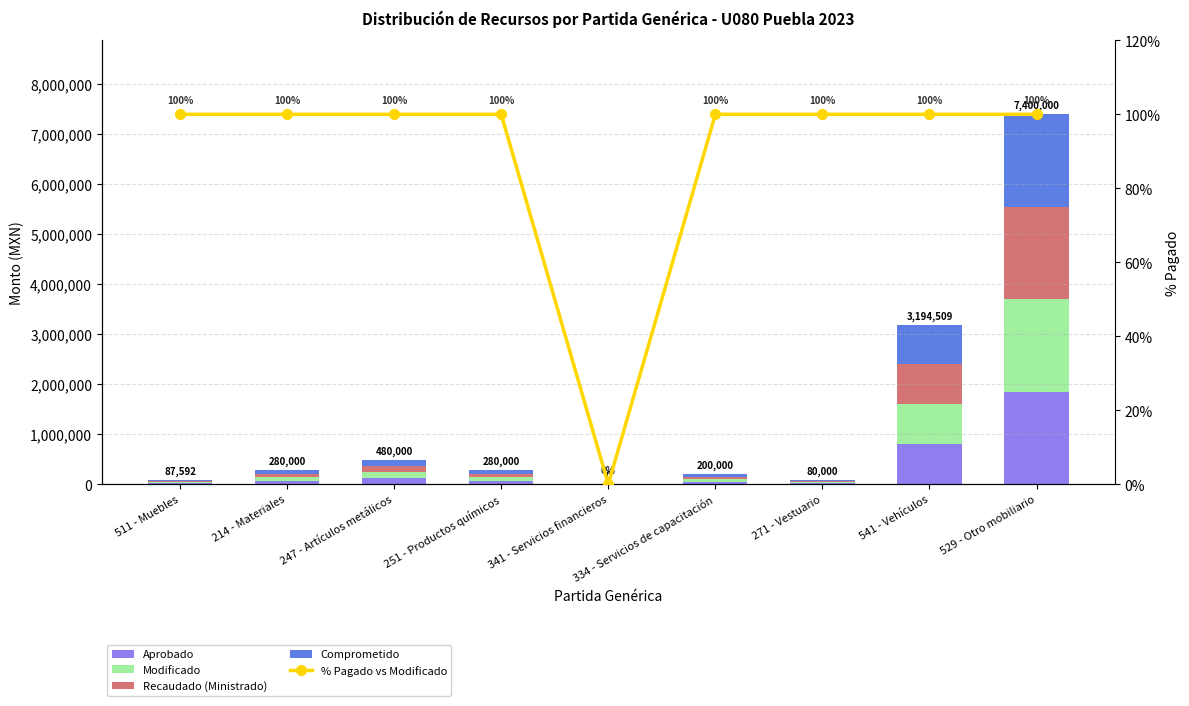

Where does the Recaudado (Ministrado) series first go above 70000?

247 - Artículos metálicos